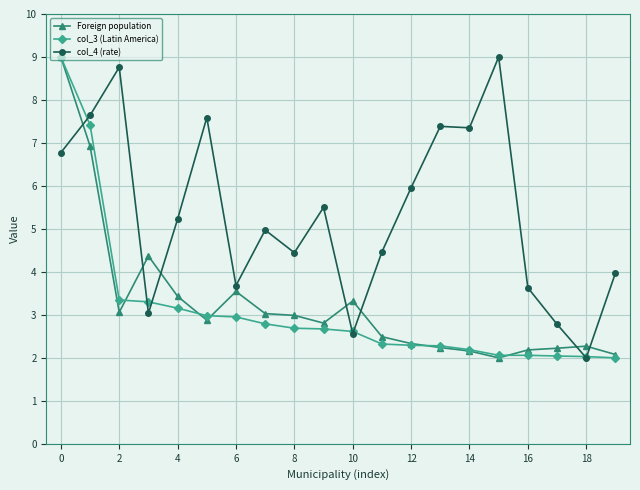

What is the minimum value shown in the chart?

2.0